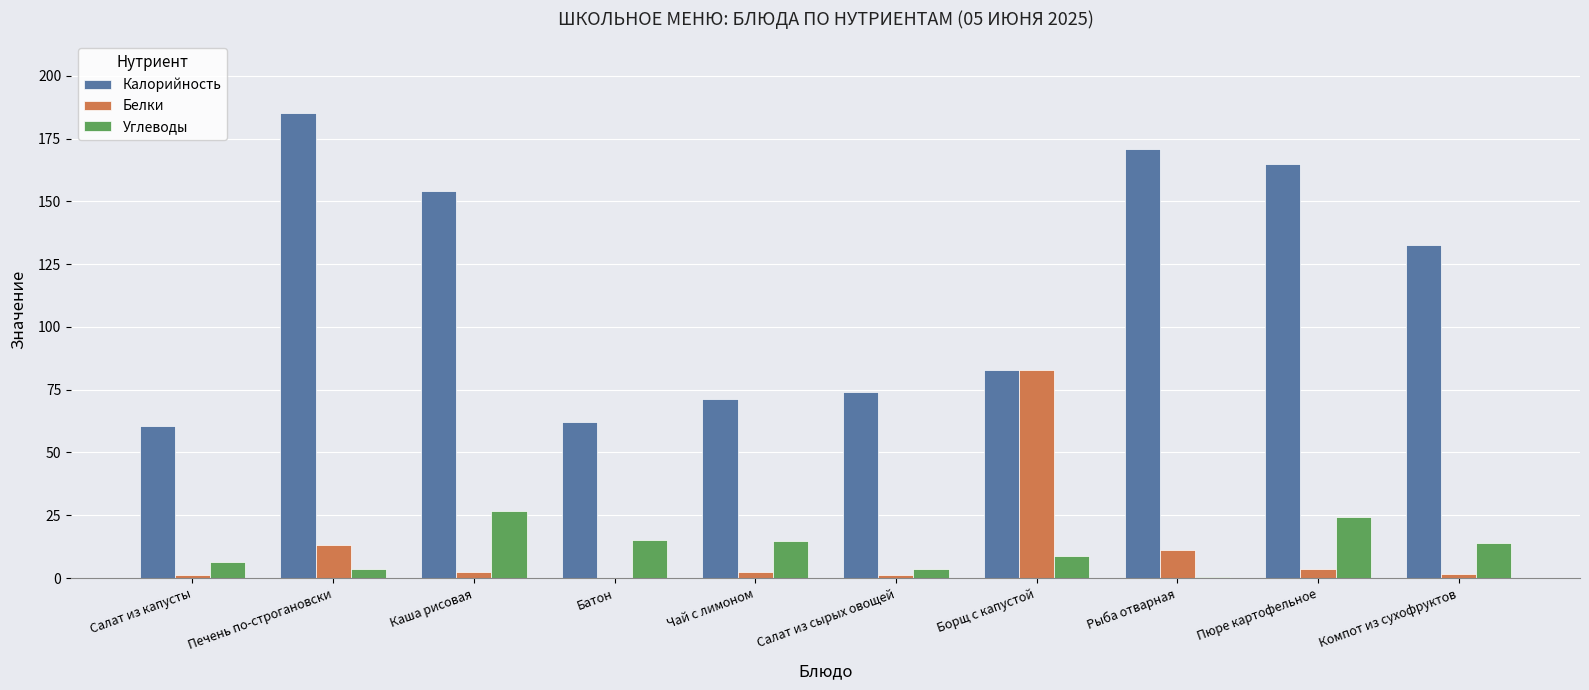

Which series has the largest total across all categories?

Калорийность